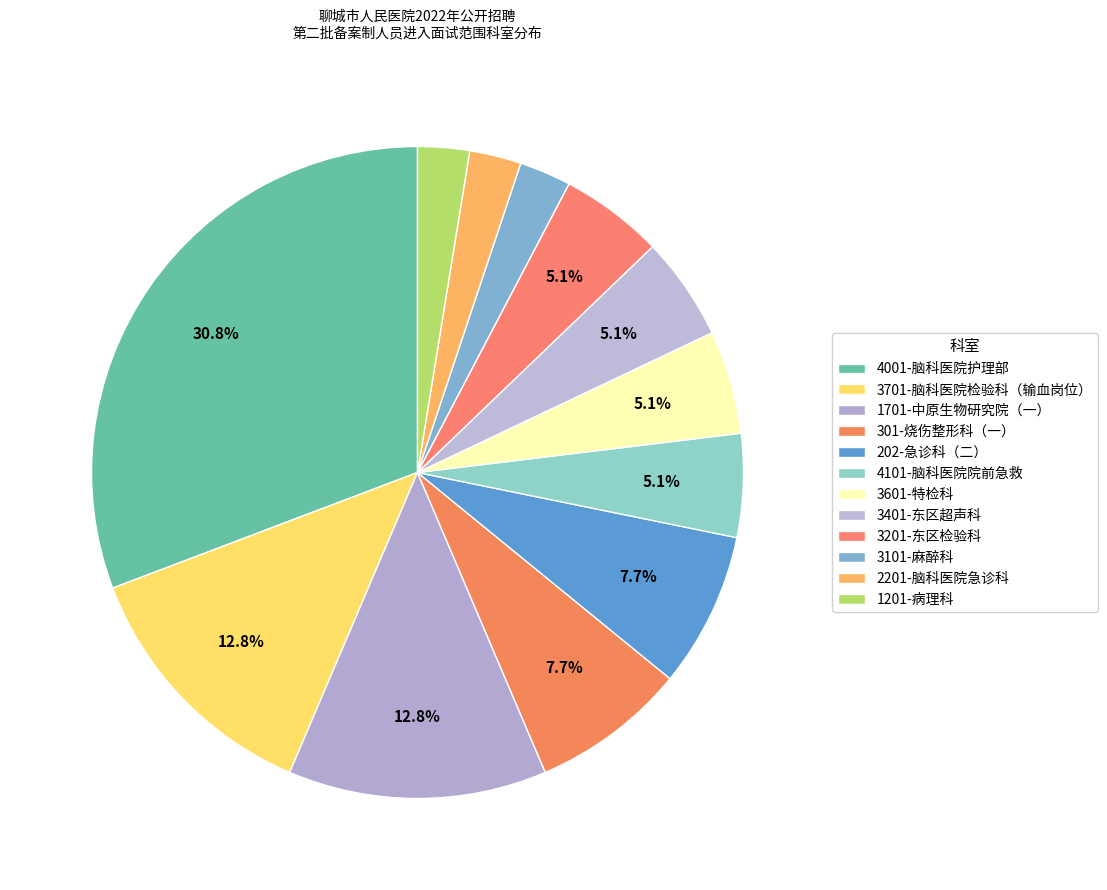

Approximately how many times larger is the value at 202-急诊科（二） compared to 3701-脑科医院检验科（输血岗位）?

0.6